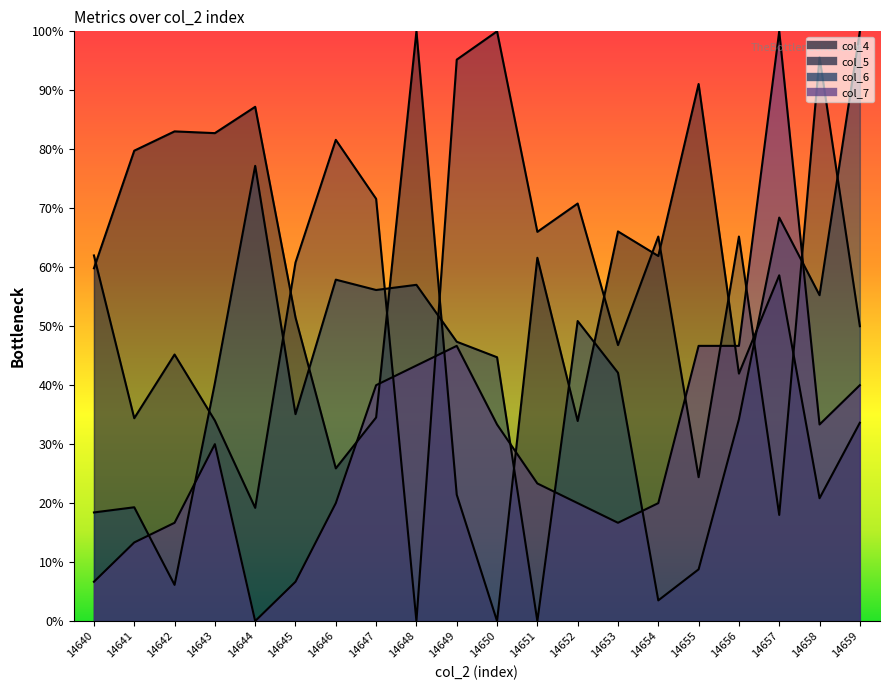

Read the col_6 value at 14652.

0.5